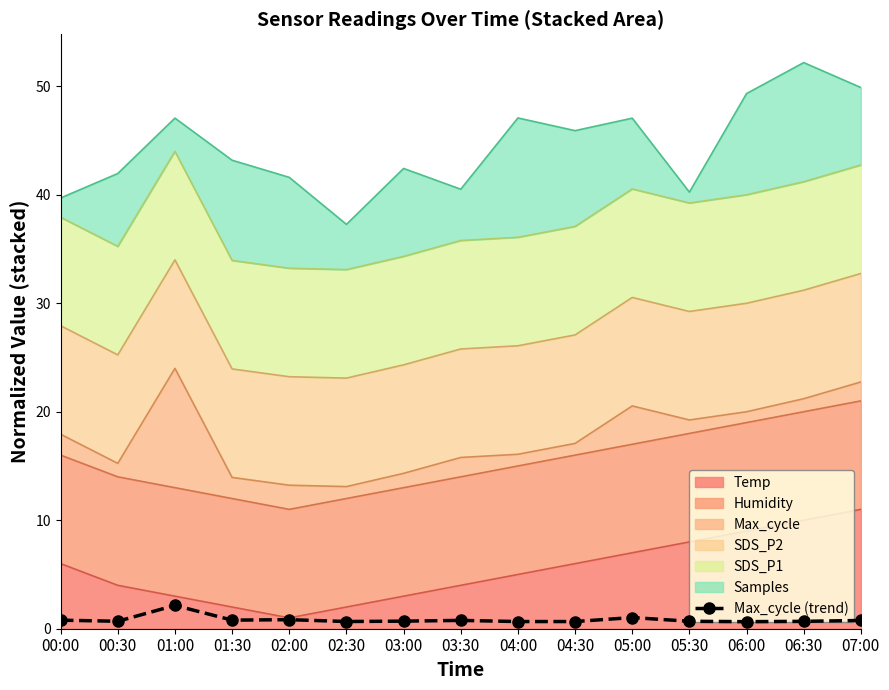

What is the label of the 5th point from the right?

05:00